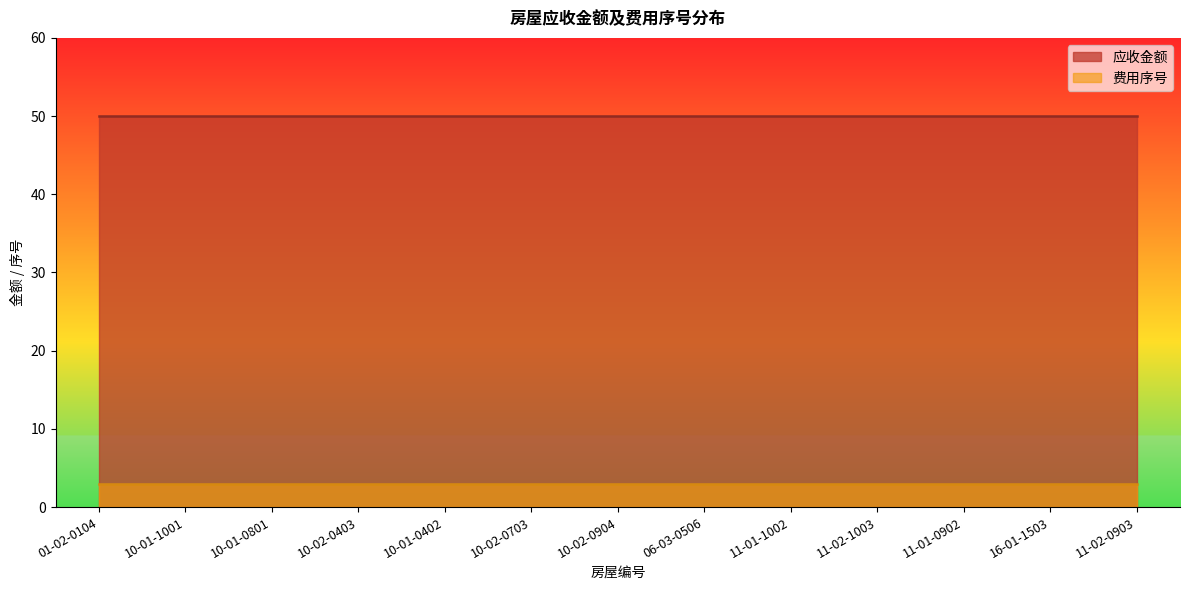

At which category does the chart reach its minimum across all series?

01-02-0104